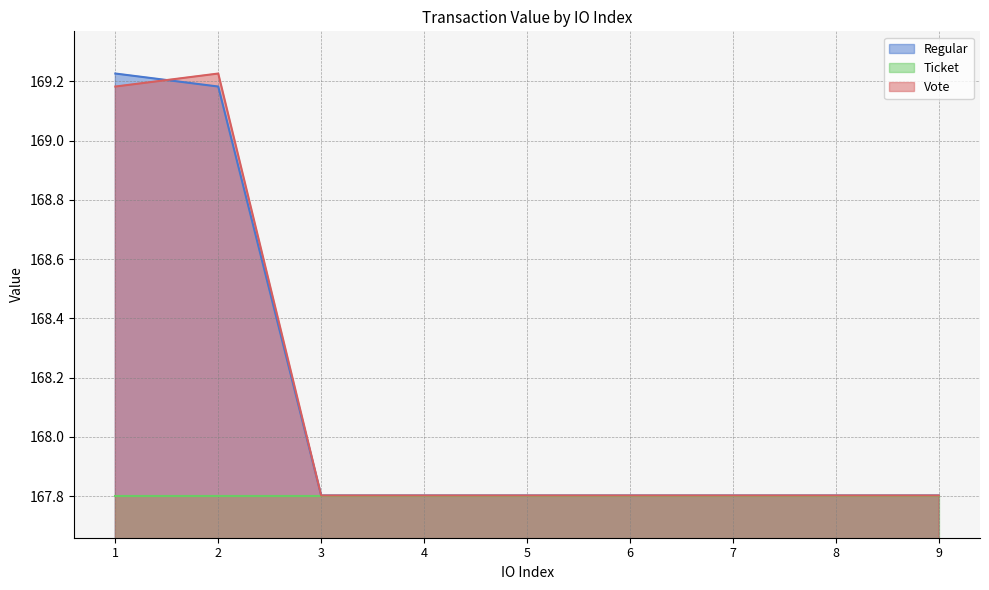

What is the highest value of the Regular series?

169.2